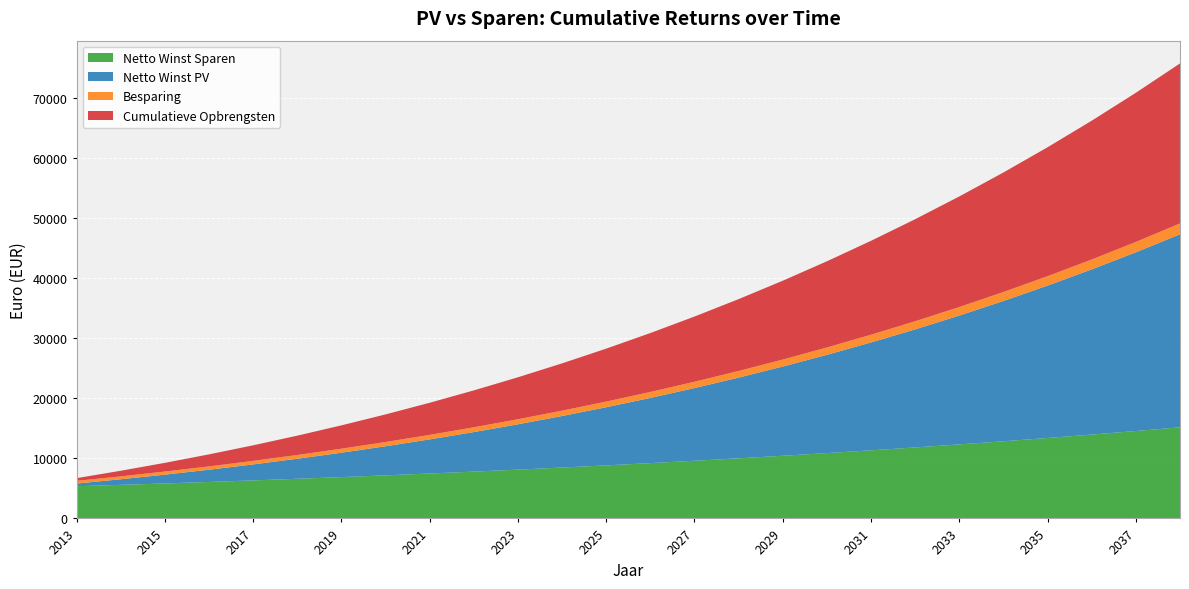

Reading right to left, list all the values displayed in this chart.

Netto Winst Sparen: 2038=15161.4	2037=14543.3	2036=13950.4	2035=13381.7	2034=12836.1	2033=12312.8	2032=11810.9	2031=11329.4	2030=10867.5	2029=10424.5	2028=9999.5	2027=9591.8	2026=9200.8	2025=8825.7	2024=8465.9	2023=8120.8	2022=7789.7	2021=7472.1	2020=7167.5	2019=6875.3	2018=6595.0	2017=6326.2	2016=6068.3	2015=5820.9	2014=5583.6	2013=5355.9
Netto Winst PV: 2038=32105.0	2037=29727.7	2036=27477.4	2035=25348.5	2034=23335.7	2033=21433.9	2032=19638.2	2031=17944.0	2030=16346.7	2029=14842.0	2028=13425.7	2027=12093.9	2026=10842.8	2025=9668.7	2024=8568.0	2023=7537.6	2022=6574.1	2021=5674.4	2020=4835.6	2019=4054.8	2018=3329.4	2017=2656.6	2016=2034.1	2015=1459.5	2014=930.3	2013=444.5
Besparing: 2038=1804.4	2037=1721.5	2036=1641.6	2035=1564.9	2034=1491.0	2033=1419.9	2032=1351.6	2031=1285.8	2030=1222.6	2029=1161.7	2028=1103.2	2027=1046.8	2026=992.7	2025=940.5	2024=890.4	2023=842.2	2022=795.8	2021=751.1	2020=708.2	2019=666.9	2018=627.1	2017=588.9	2016=552.1	2015=516.7	2014=482.7	2013=449.9
Cumulatieve Opbrengsten: 2038=26620.0	2037=24815.6	2036=23094.1	2035=21452.5	2034=19887.6	2033=18396.6	2032=16976.7	2031=15625.1	2030=14339.3	2029=13116.8	2028=11955.1	2027=10851.9	2026=9805.1	2025=8812.4	2024=7871.9	2023=6981.5	2022=6139.3	2021=5343.6	2020=4592.5	2019=3884.3	2018=3217.5	2017=2590.3	2016=2001.5	2015=1449.4	2014=932.6	2013=449.9